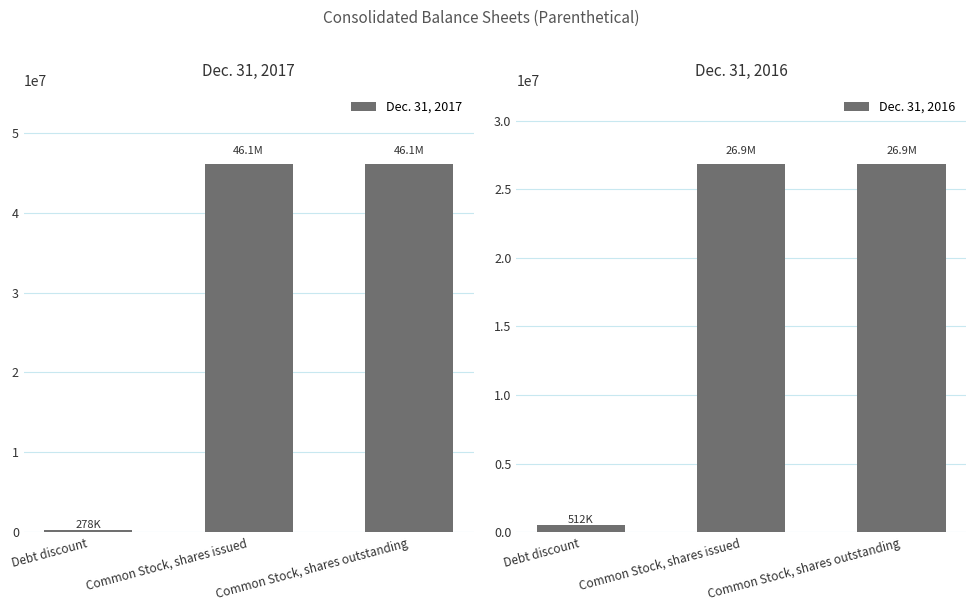

At how many categories does at least one series exceed 4903374?

2